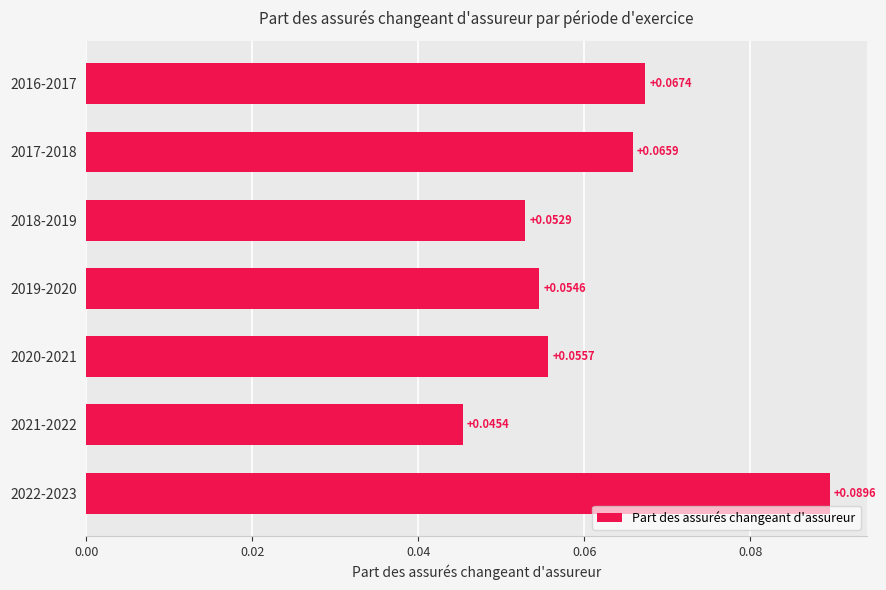

Rank the categories by value from highest to lowest.

2022-2023, 2016-2017, 2017-2018, 2020-2021, 2019-2020, 2018-2019, 2021-2022